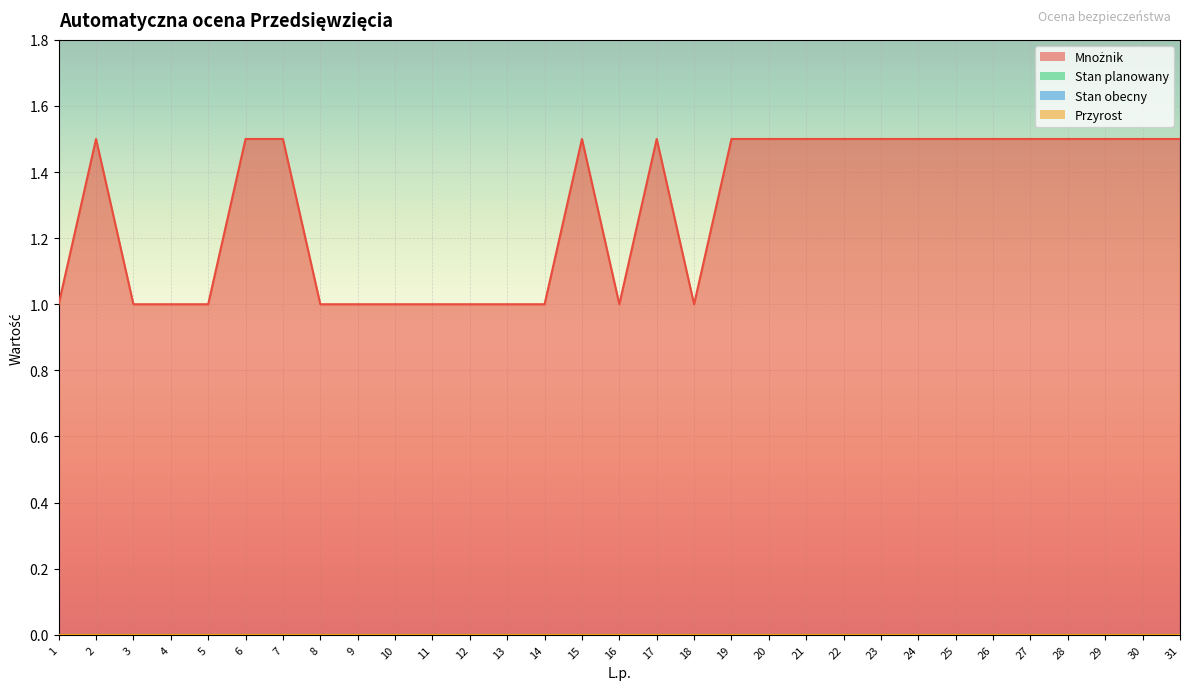

What is the value of the Mnożnik point at the 28th from the left?

1.5